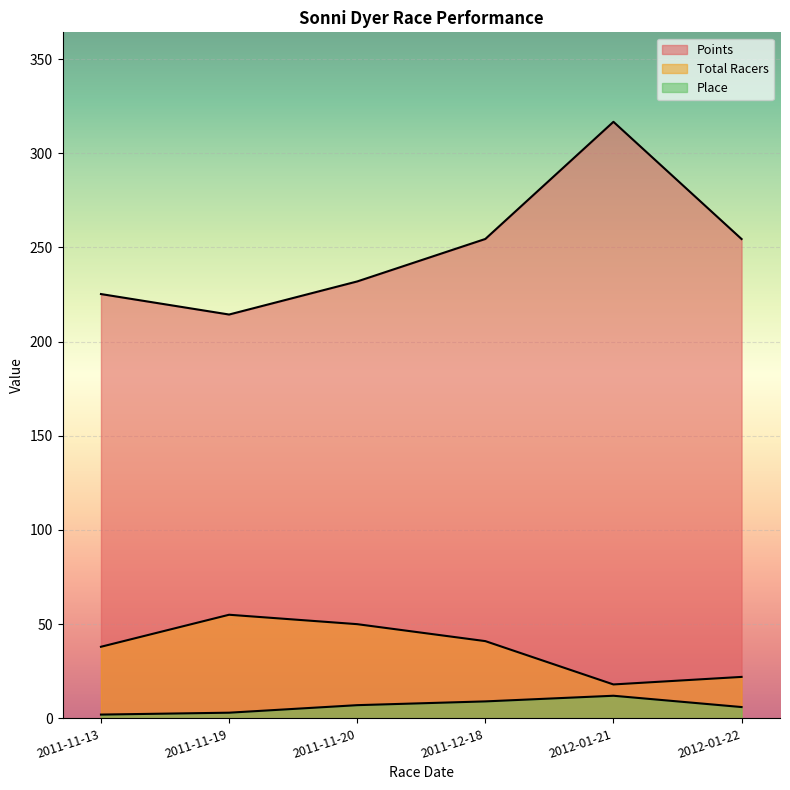

The value of Points at 2012-01-22 is 379.4. True or false?

False